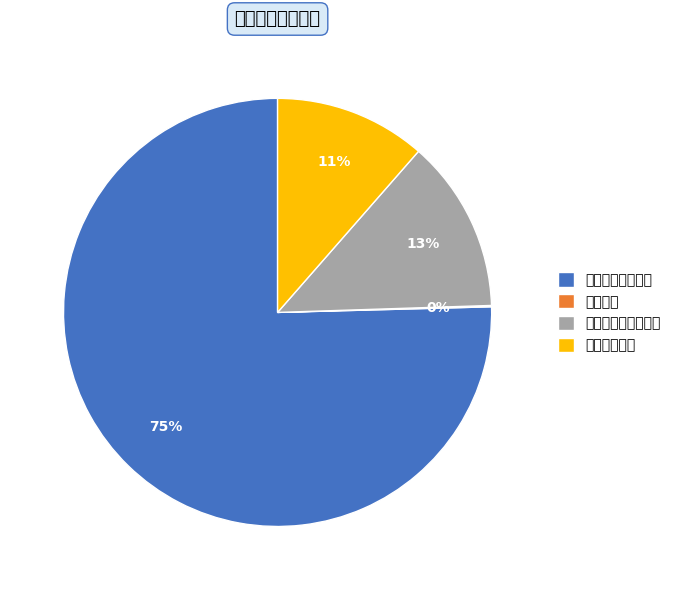

Is it true that 一般公共服务支出 is 75% of the pie?

True